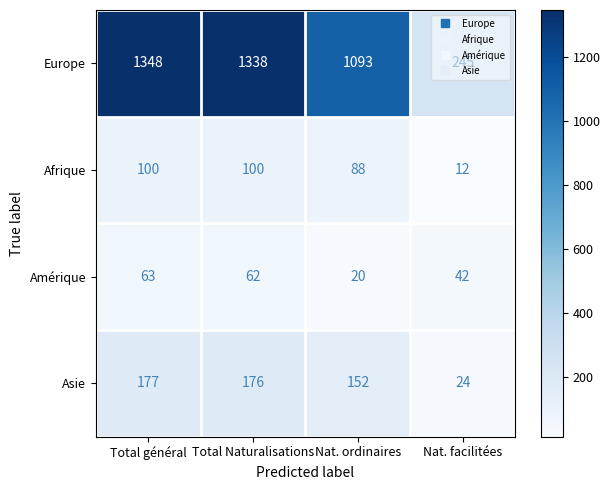

List the series in order of their peak value, lowest first.

Amérique, Afrique, Asie, Europe